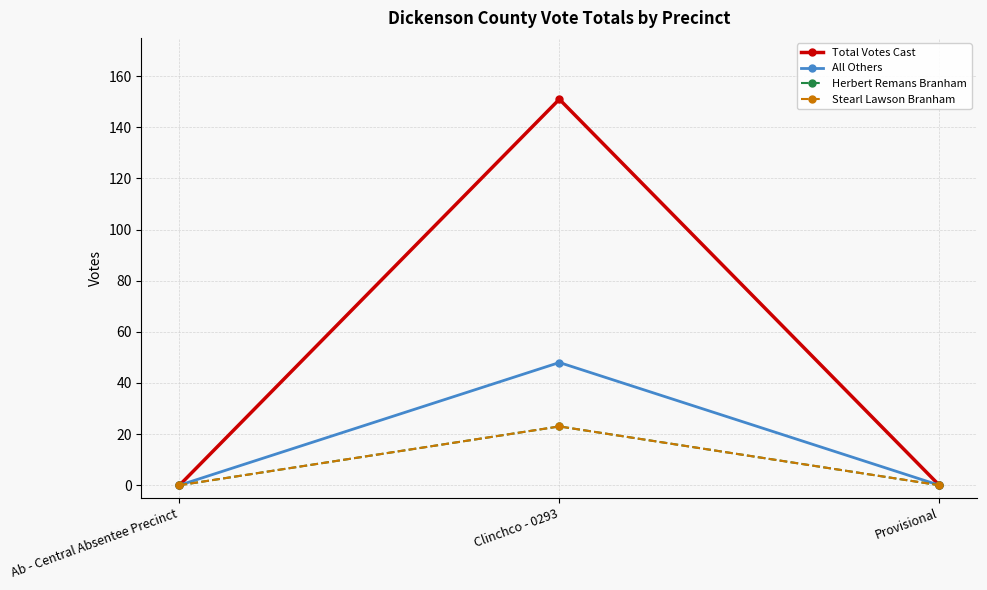

The Stearl Lawson Branham series shows 35 at Clinchco - 0293. True or false?

False